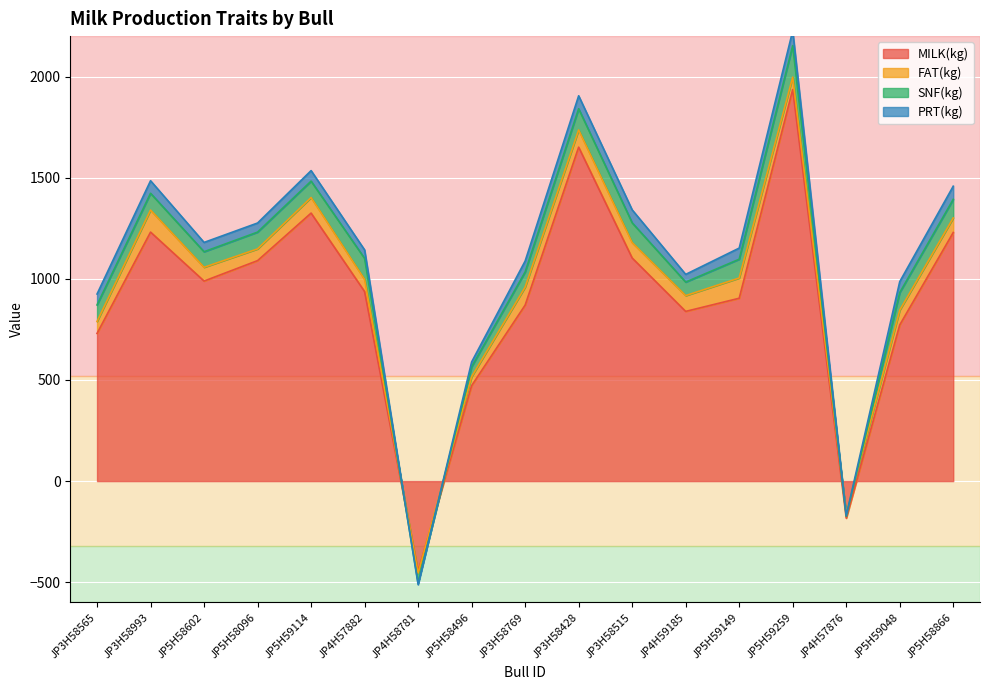

Which series has the largest total across all categories?

MILK(kg)